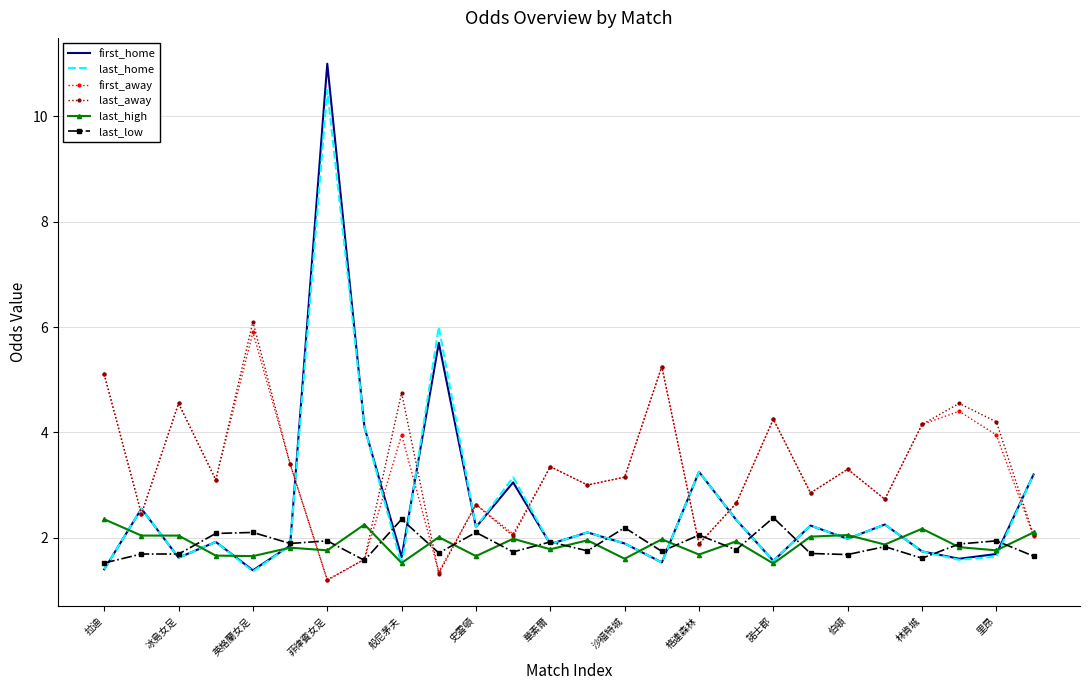

Which series has the largest range (max minus min)?

first_home